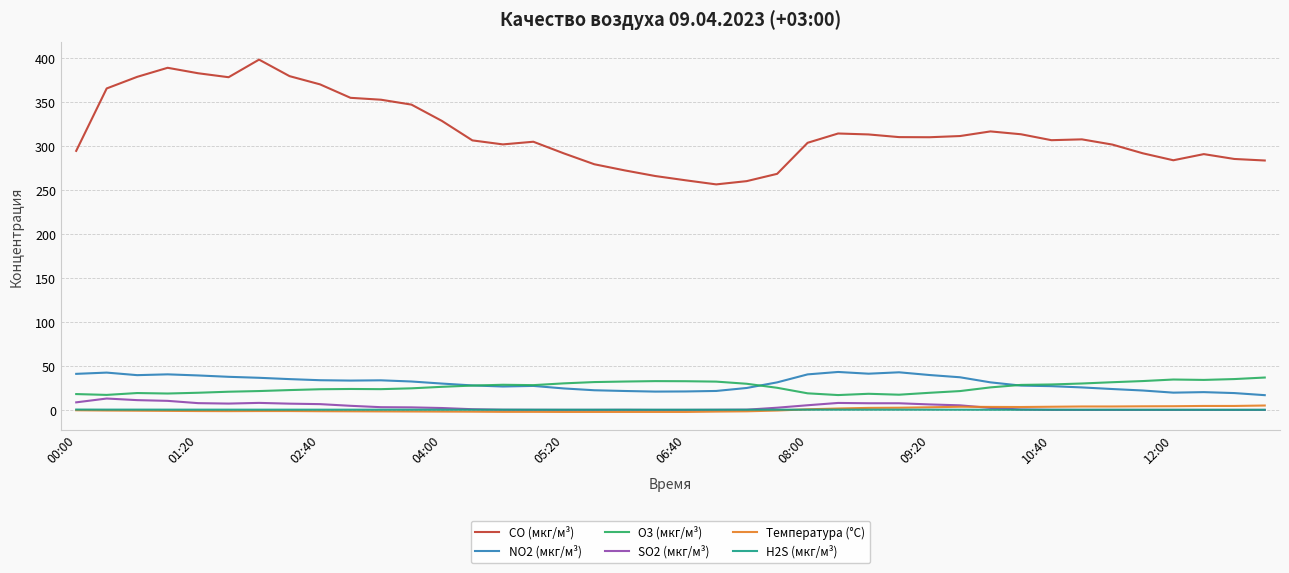

True or false: O3 (мкг/м³) and NO2 (мкг/м³) intersect in this chart.

True